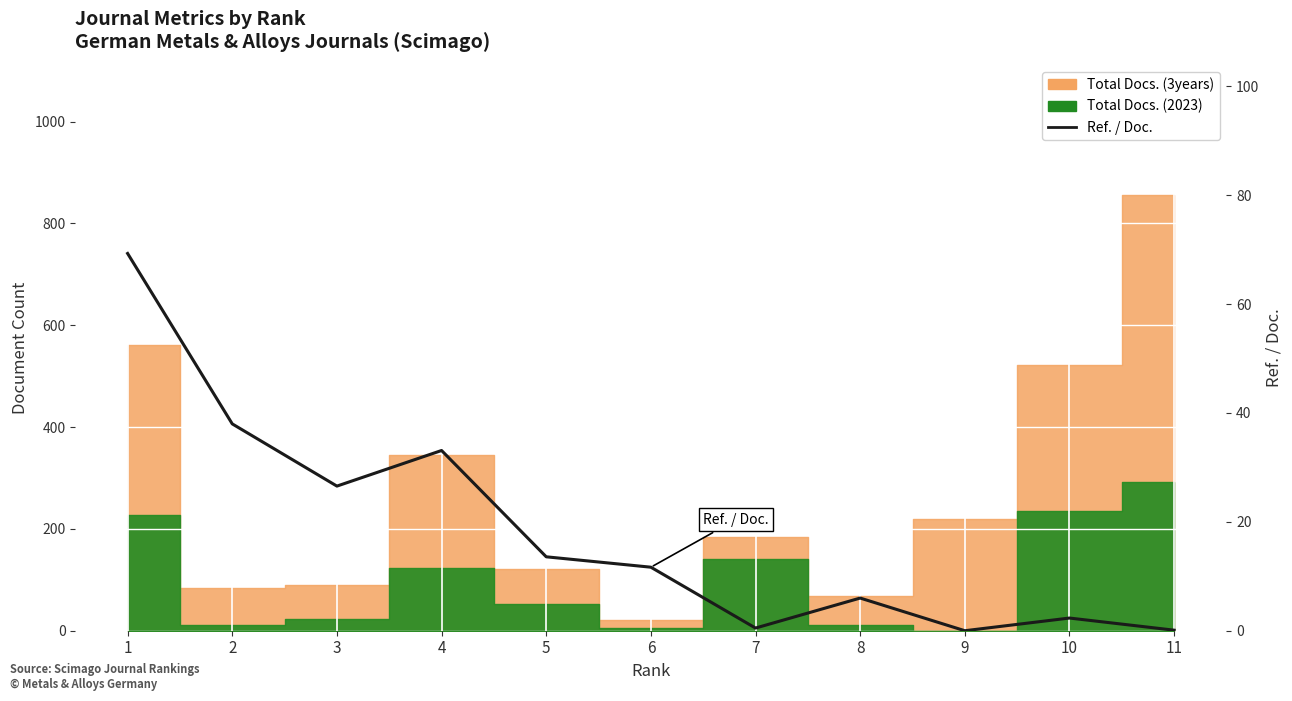

Reading left to right, what are all the values shown in this chart?

1=69.3	2=38.0	3=26.6	4=33.1	5=13.6	6=11.7	7=0.5	8=6.0	9=0.0	10=2.3	11=0.1